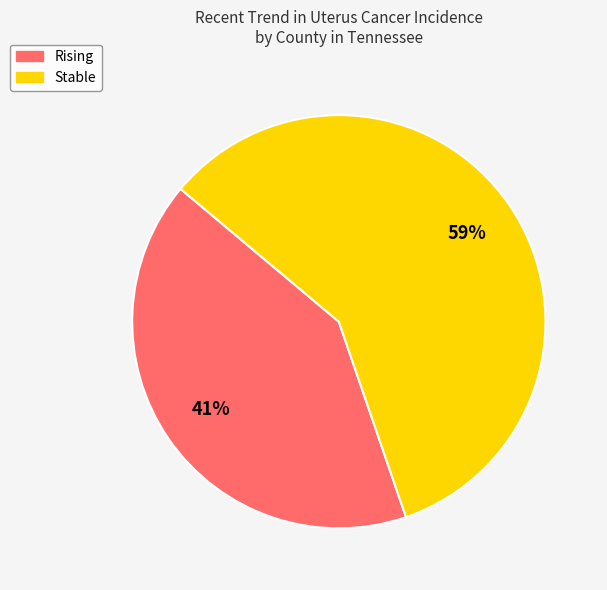

Is there a majority slice in this chart?

Yes